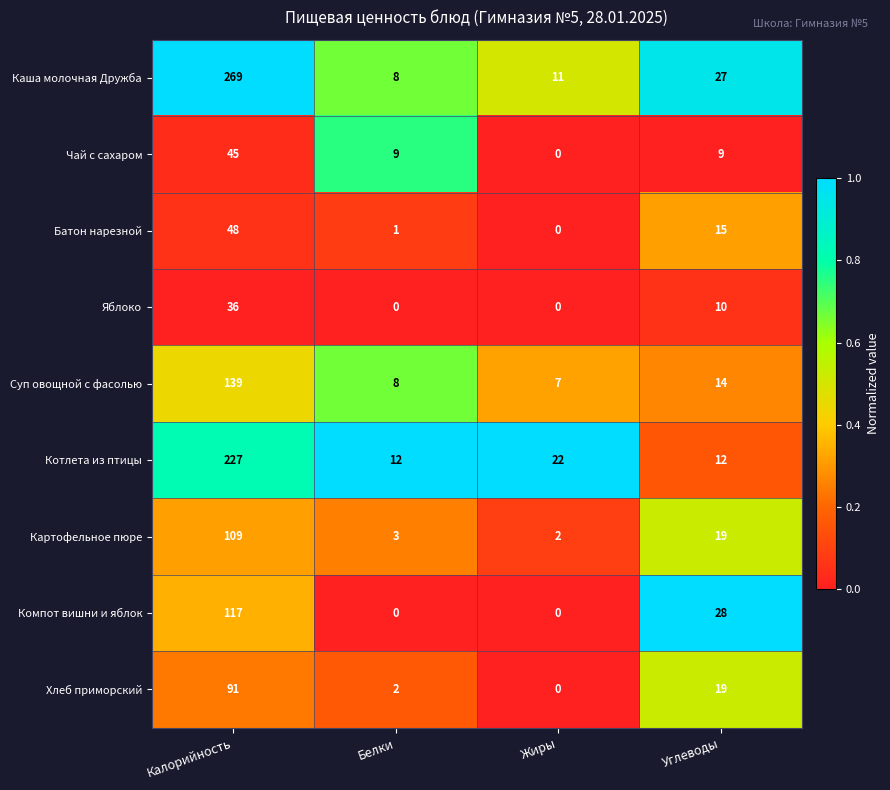

What is the difference between the highest and lowest values at Калорийность?

233